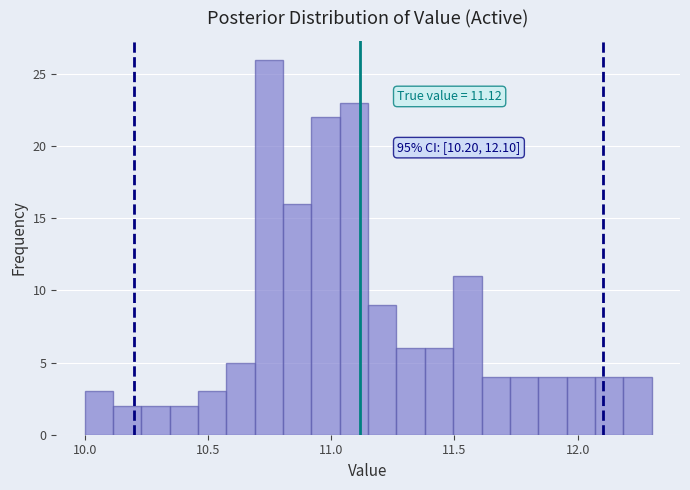

Read against the x-axis, roughly where is the centre of the tallest bar?

10.75